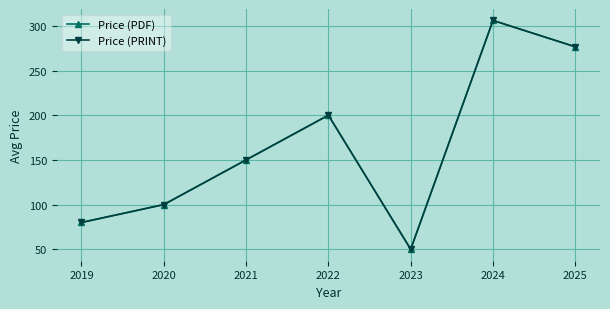

What is the minimum value for Price (PDF)?

50.0